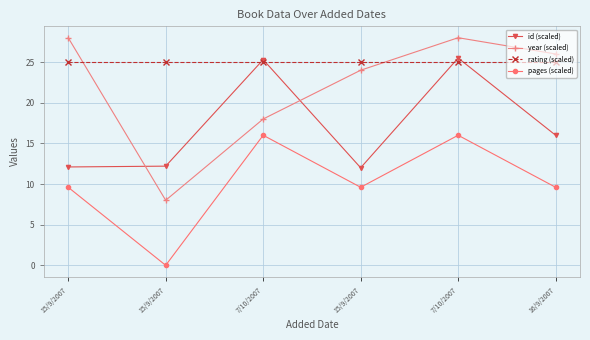

Which series has the largest total across all categories?

rating (scaled)